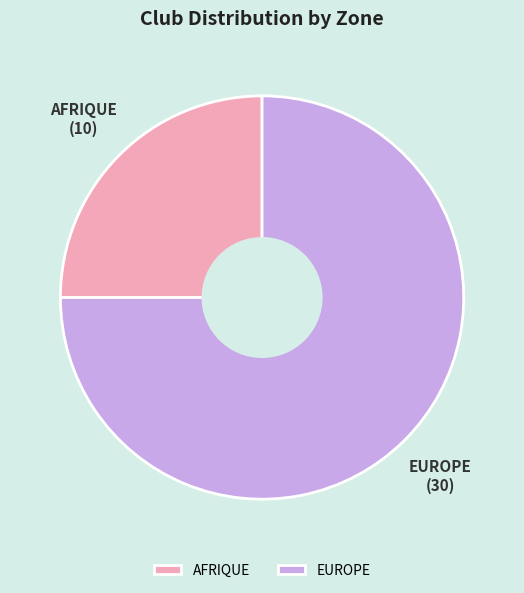

Count the number of slices in the pie.

2